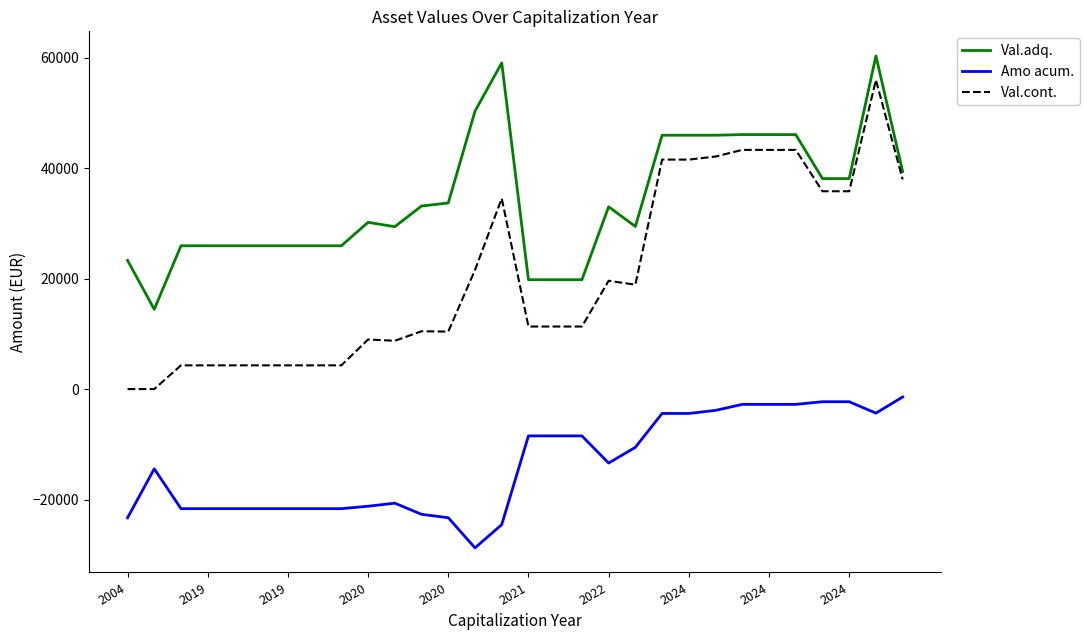

What is the difference between the maximum and minimum values in the Val.adq. series?

45866.7